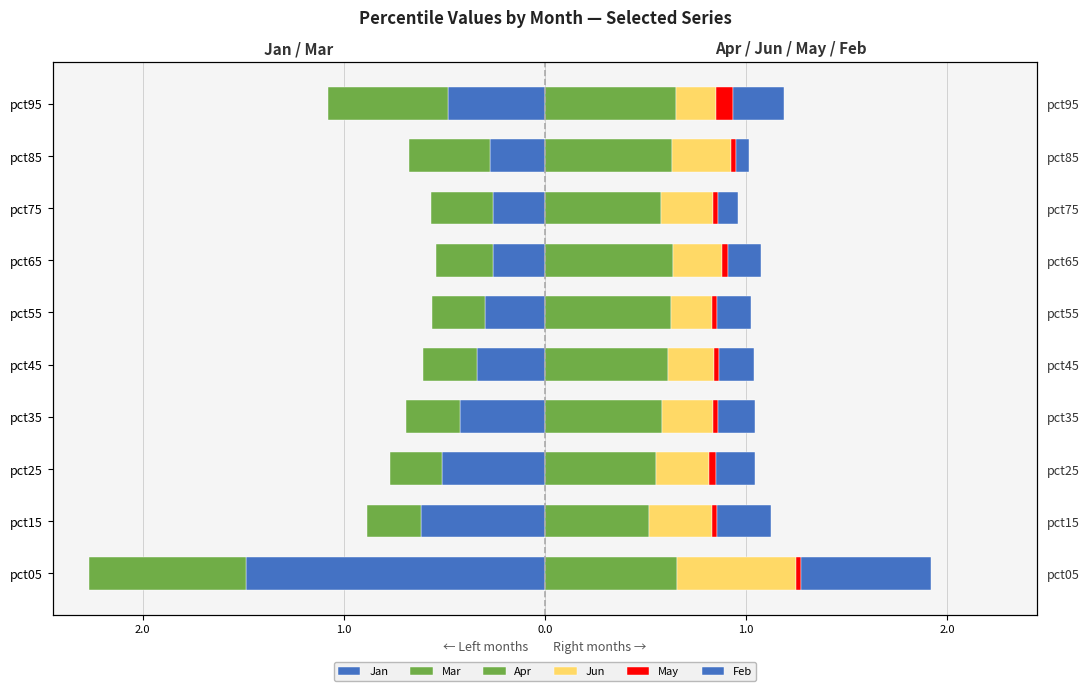

What is the total value across all series at pct35?

0.3